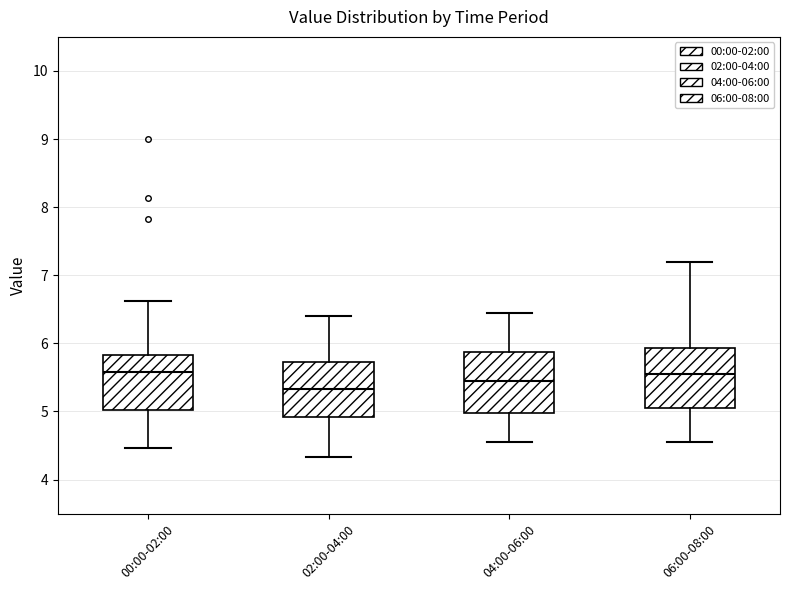

Reading left to right, read every box against the y-axis: the position of its median line, the range the box covers, and the ends of its whiskers. The values are not printed on the chart, so give them approximately, as read against the axis.

00:00-02:00: median 5.6, box 5.0 to 5.8, whiskers 4.5 to 6.6
02:00-04:00: median 5.3, box 4.9 to 5.7, whiskers 4.3 to 6.4
04:00-06:00: median 5.5, box 5.0 to 5.9, whiskers 4.6 to 6.5
06:00-08:00: median 5.6, box 5.1 to 5.9, whiskers 4.6 to 7.2